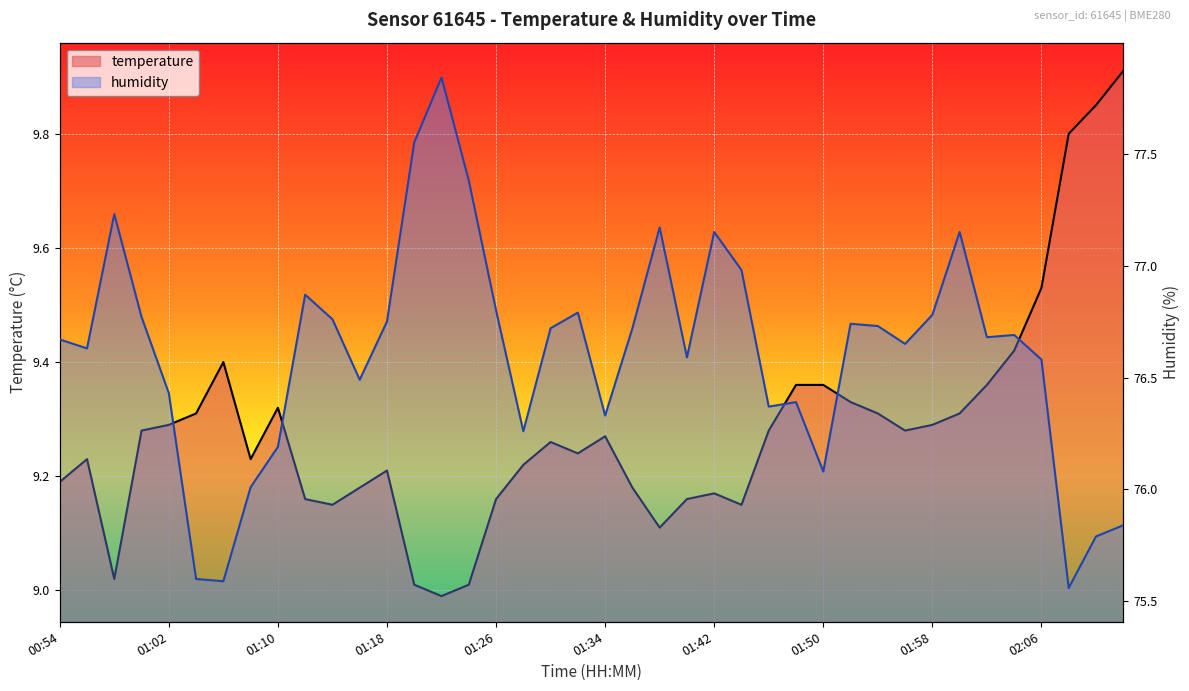

List the series in order of their peak value, highest first.

humidity, temperature